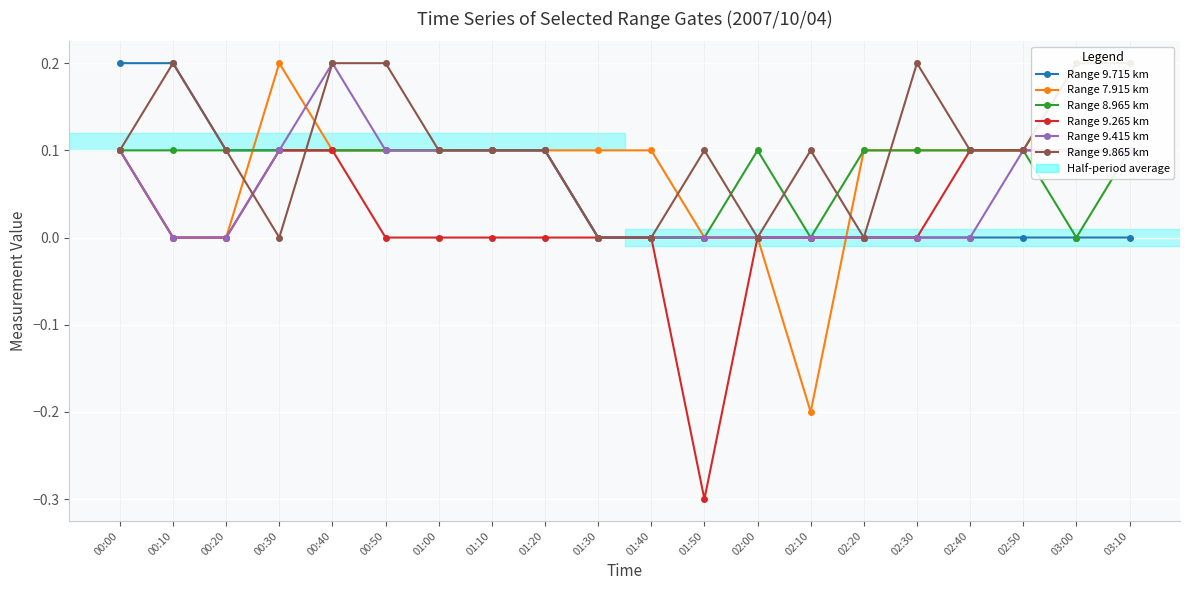

At which label does Range 9.715 km reach its minimum?

01:30